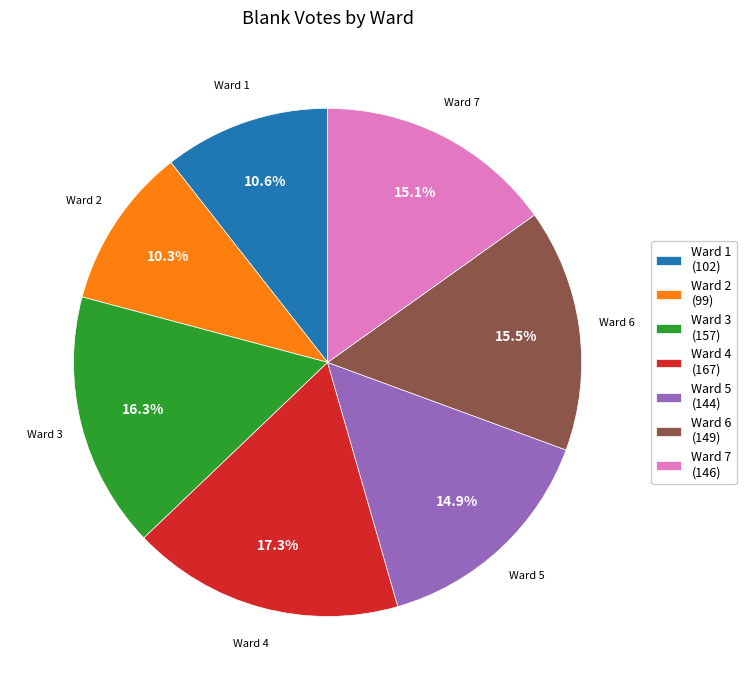

Which slice is the largest?

Ward 4